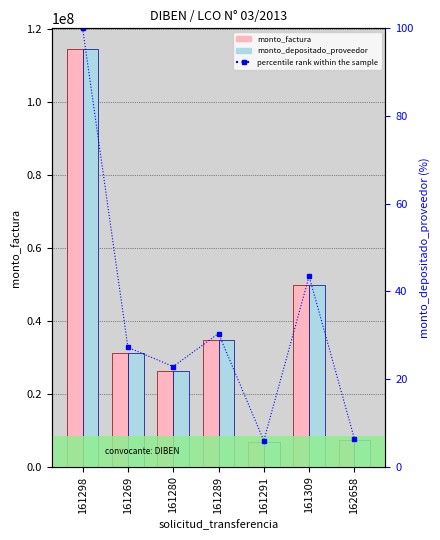

Which series has the largest range (max minus min)?

monto_factura